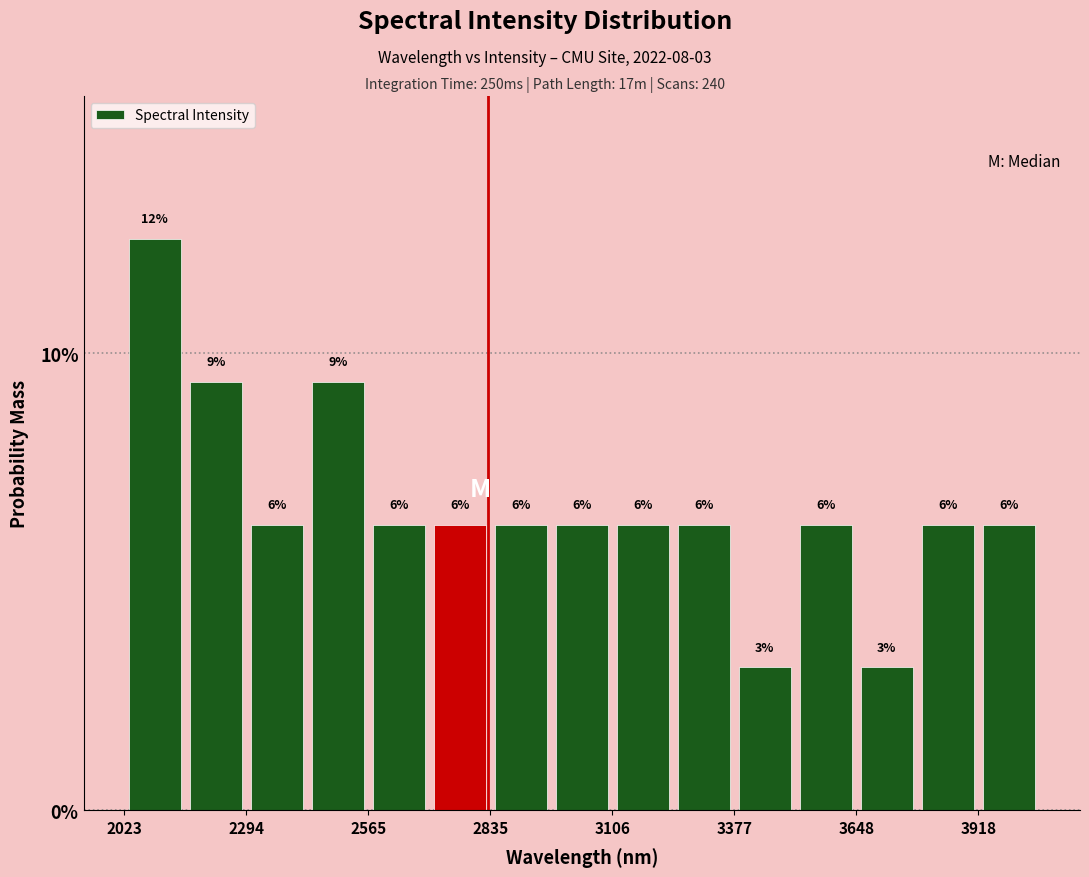

Around what value on the x-axis is the tallest bar? Give the approximate position of its centre, as read against the axis.

2100